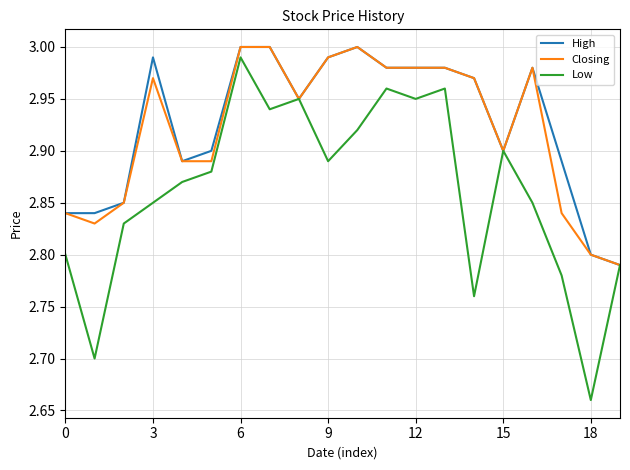

Which series has the widest spread of values?

Low